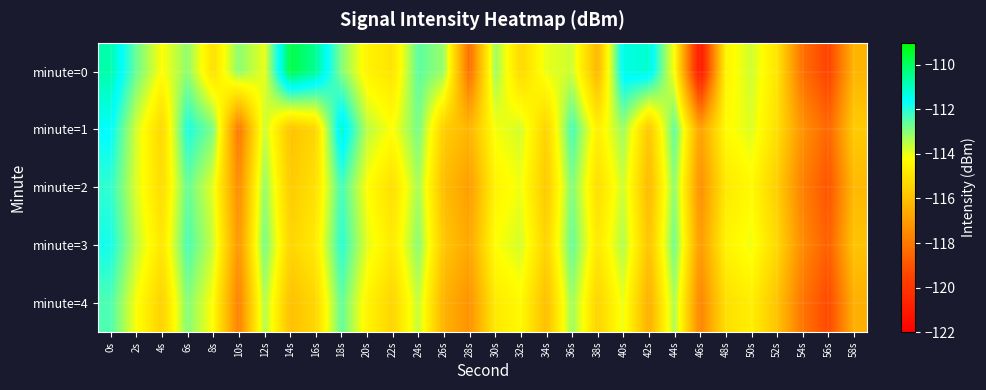

Which series changed the most between 0s and 36s?

minute=0